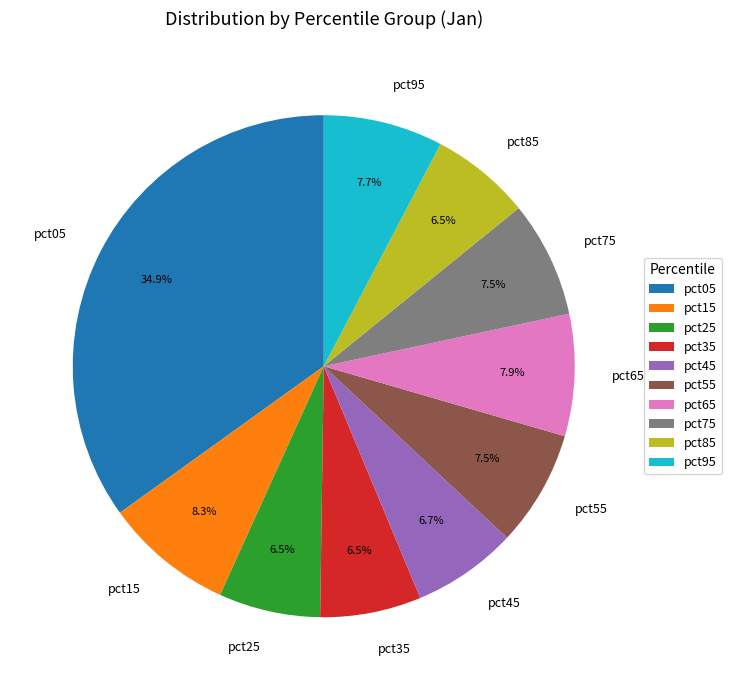

How many segments does this pie chart have?

10